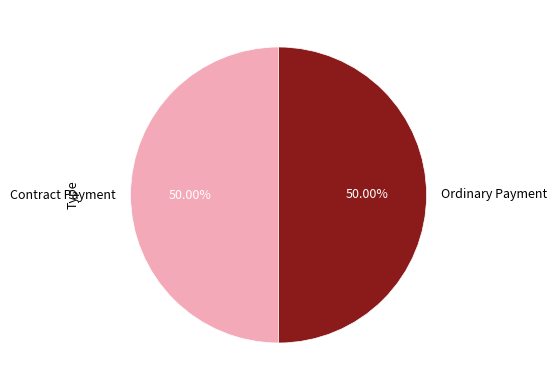

Combined, do Ordinary Payment and Contract Payment account for over 50%?

Yes